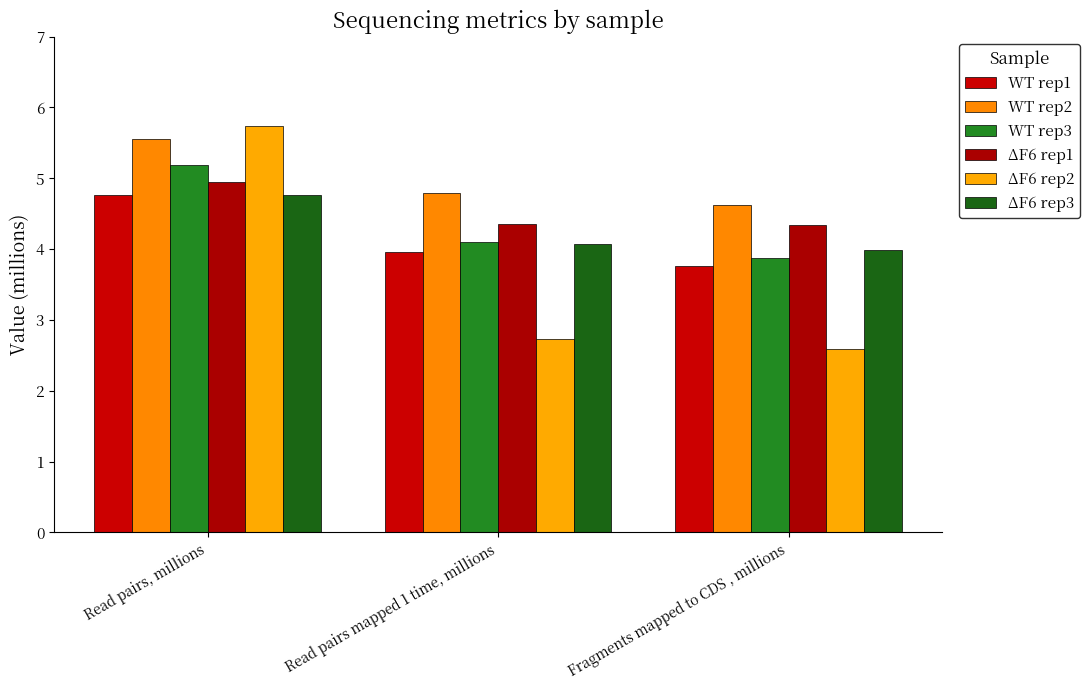

Which category has the lowest value in the WT rep3 series?

Fragments mapped to CDS , millions